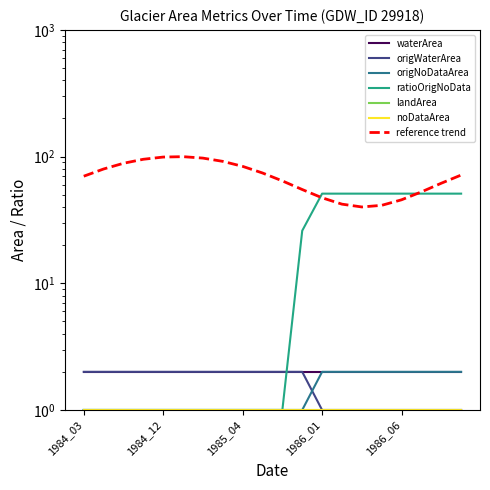

Is it true that origNoDataArea equals 3 at 1986_03?

False